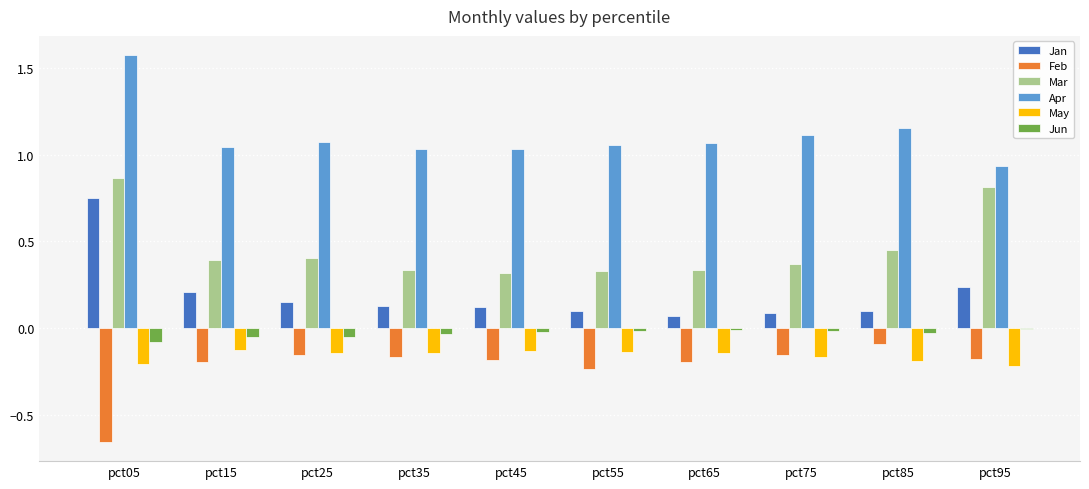

True or false: Jan has a value of 0.2 at pct95.

True